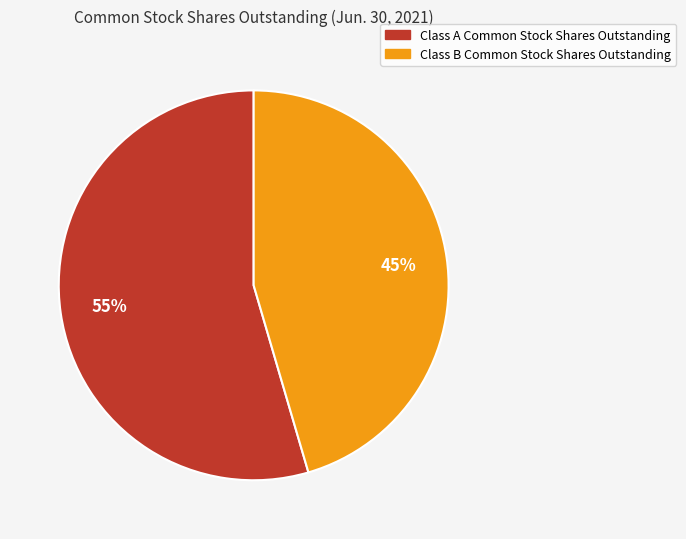

True or false: Class B Common Stock Shares Outstanding accounts for 54% of the total.

False